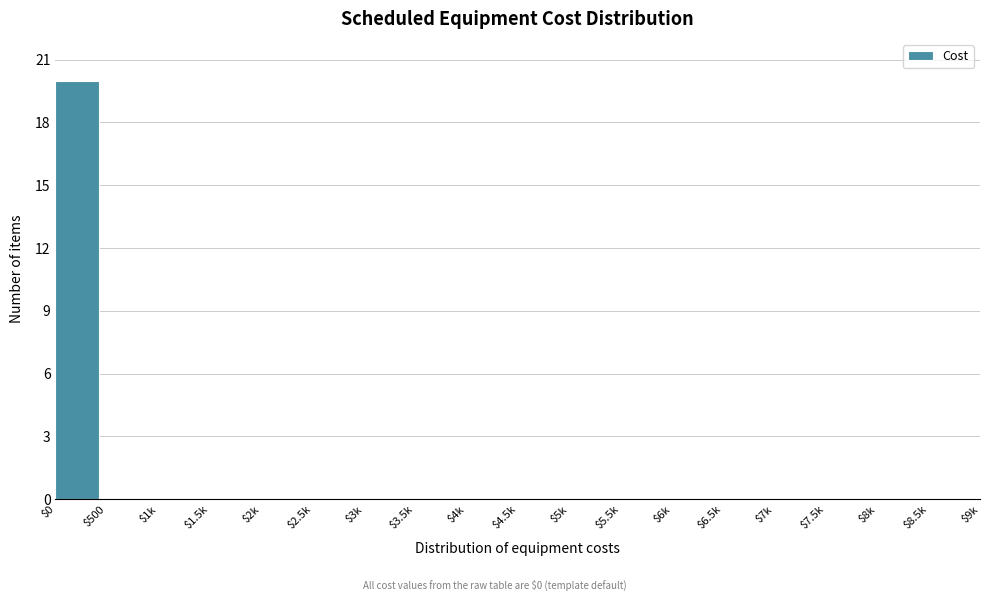

The value at $3.5k is -11. True or false?

False